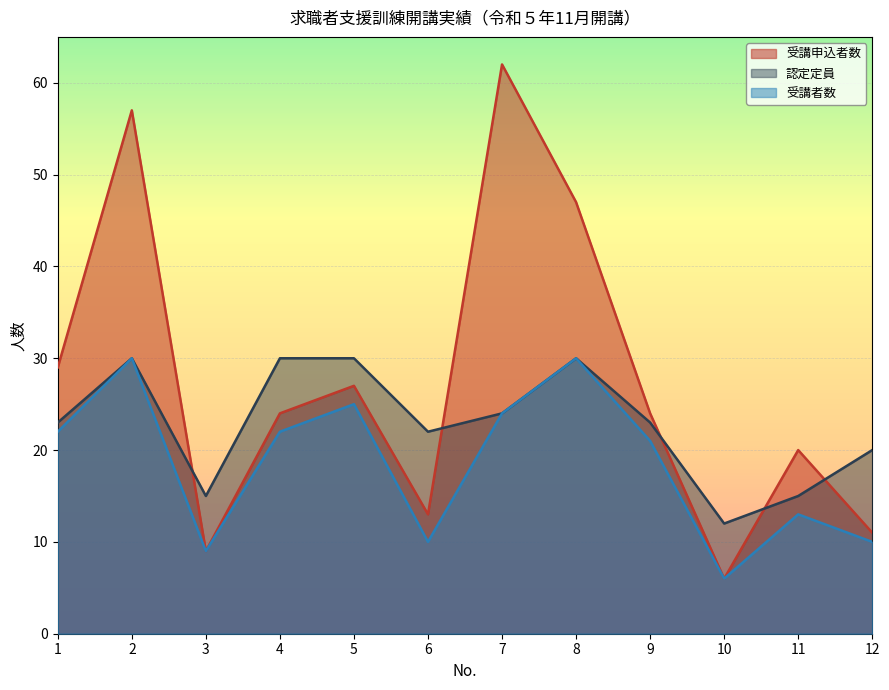

Between 1 and 3, which series saw the biggest shift?

受講申込者数